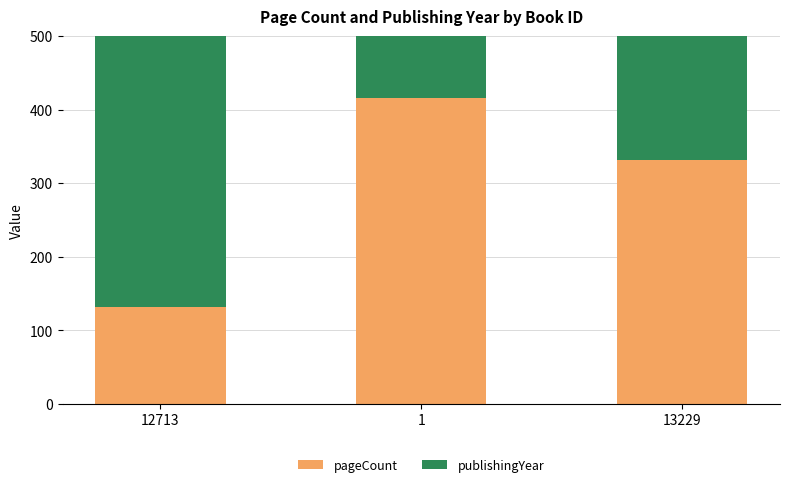

What is the sum of all publishingYear values?

5952